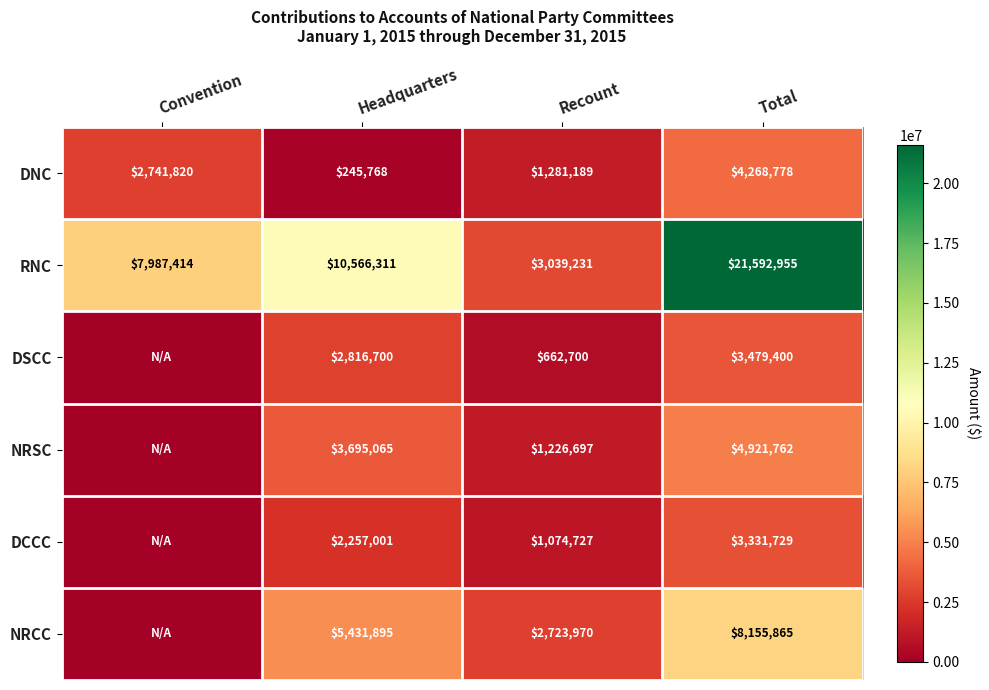

What is the sum of the DNC values at Headquarters and Convention?

2987588